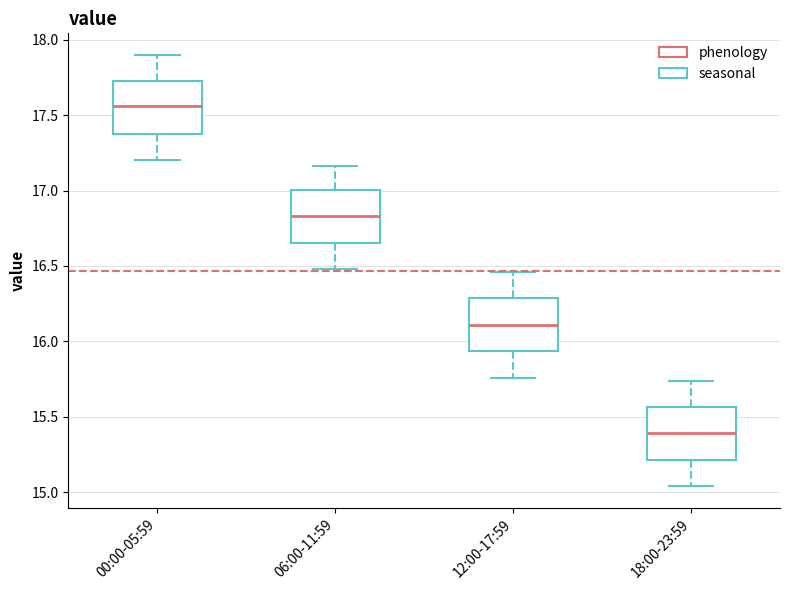

Where is the upper edge of the box for 12:00-17:59 on the y-axis? The values are not printed on the chart, so give them approximately, as read against the axis.

16.30